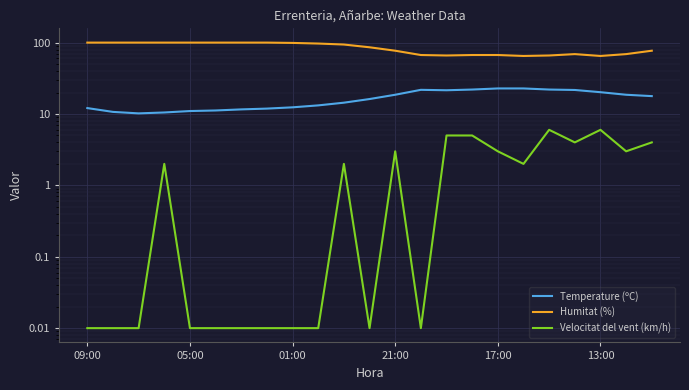

Rank the series by their maximum value, from lowest to highest.

Velocitat del vent (km/h), Temperature (ºC), Humitat (%)